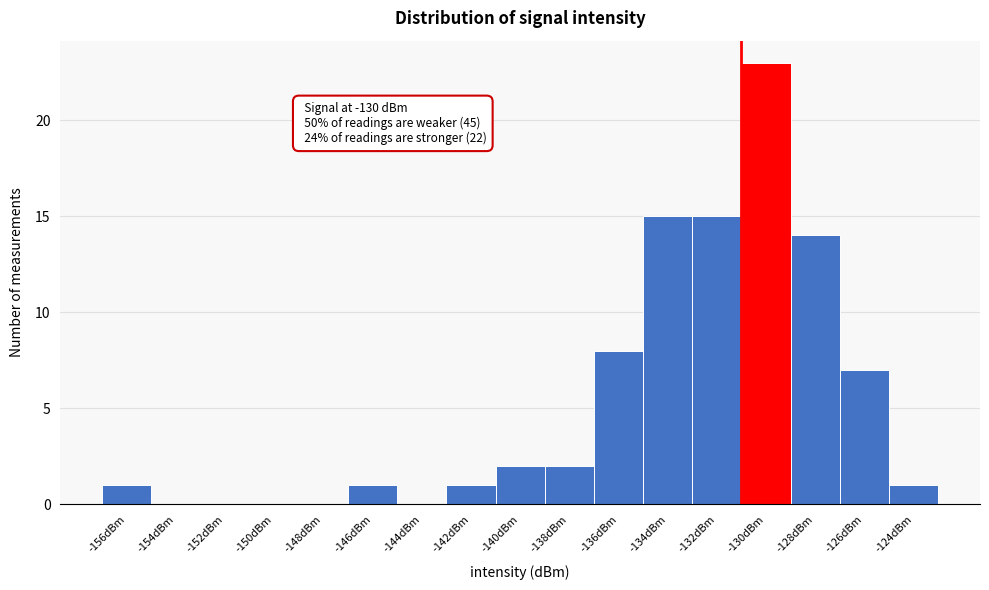

Reading left to right, list all the values displayed in this chart.

-156dBm=1	-154dBm=0	-152dBm=0	-150dBm=0	-148dBm=0	-146dBm=1	-144dBm=0	-142dBm=1	-140dBm=2	-138dBm=2	-136dBm=8	-134dBm=15	-132dBm=15	-130dBm=23	-128dBm=14	-126dBm=7	-124dBm=1